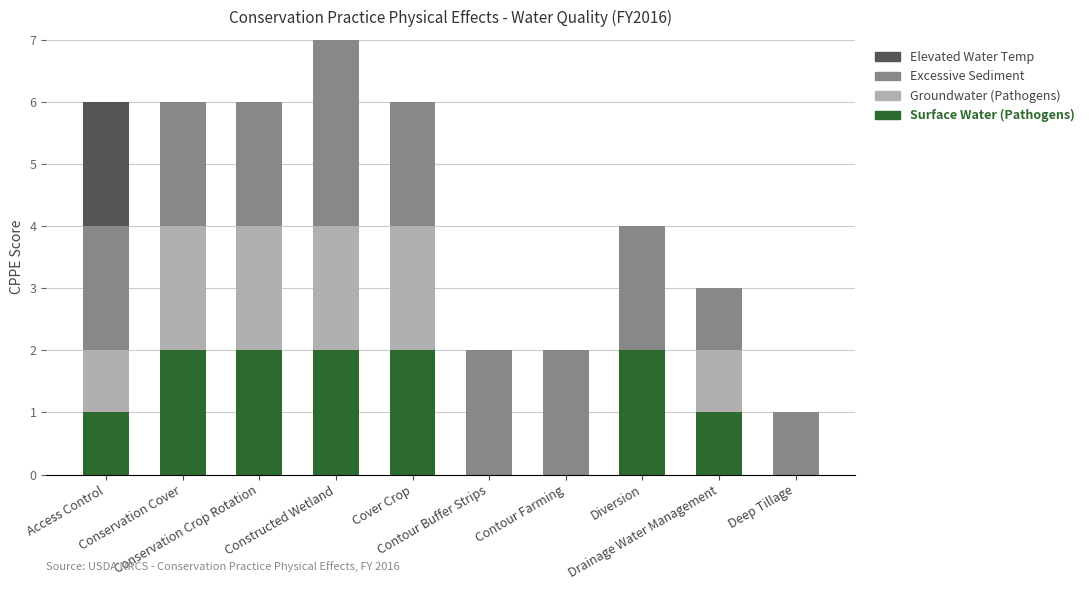

At which label does Groundwater (Pathogens) first exceed 1?

Conservation Cover